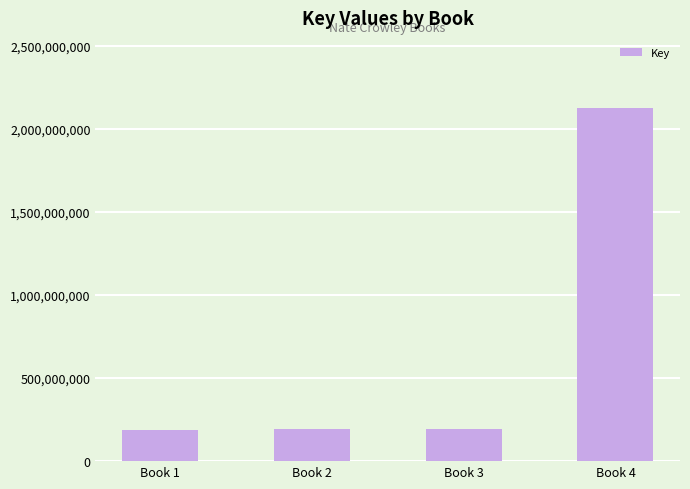

The value at Book 3 is 289563809. True or false?

False